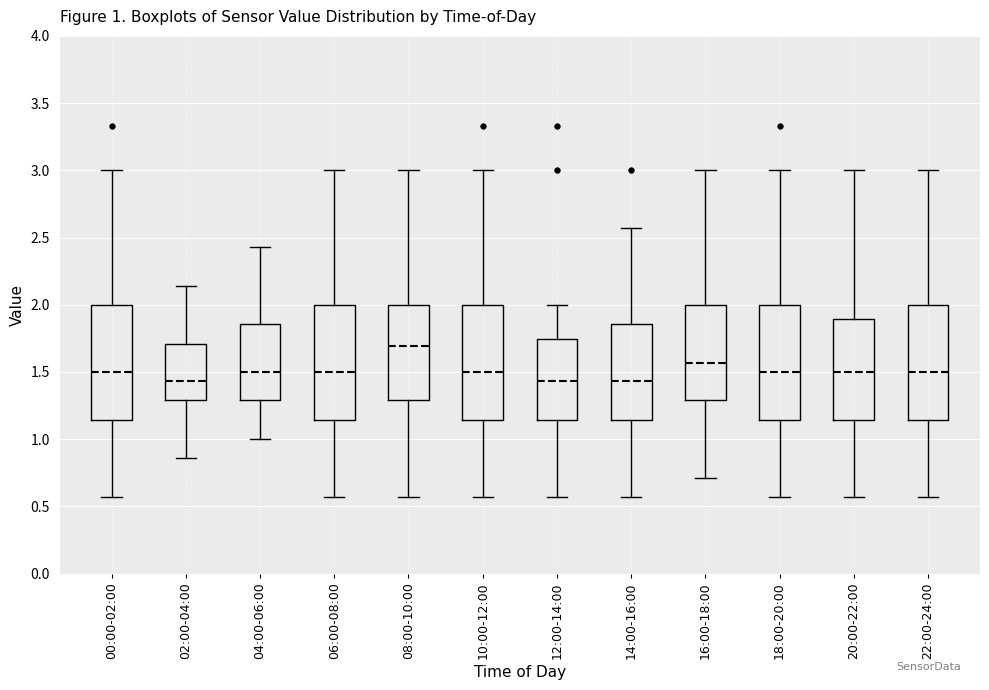

Which box has the highest median line?

08:00-10:00